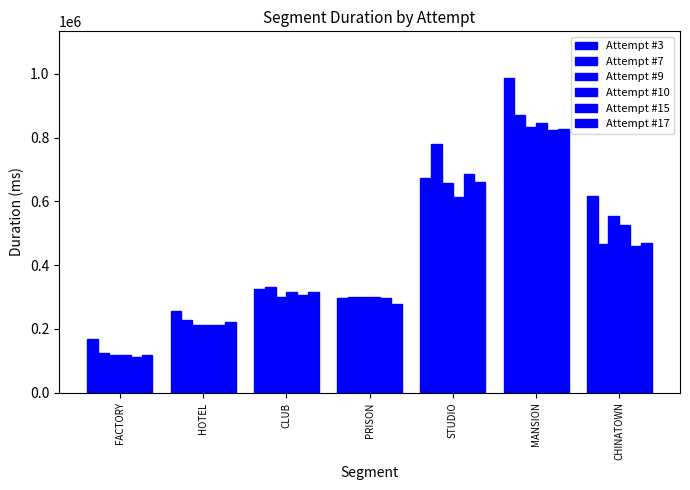

How many data points in Attempt #7 are less than 332871?

3